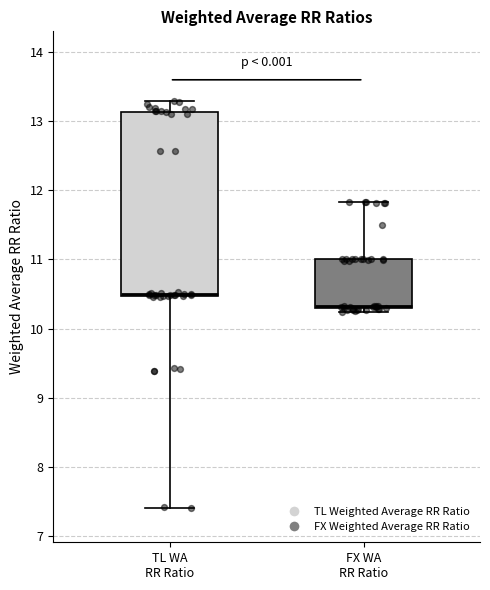

Reading left to right, transcribe this box plot: for each box, give where its median line is, the range the box spans, and where its two whiskers end, as read against the y-axis. The values are not printed on the chart, so give them approximately, as read against the axis.

TL WA RR Ratio: median 10.5, box 10.5 to 13.1, whiskers 7.4 to 13.3
FX WA RR Ratio: median 10.3 (just above the box's lower edge), box 10.3 to 11.0, whiskers 10.2 to 11.8